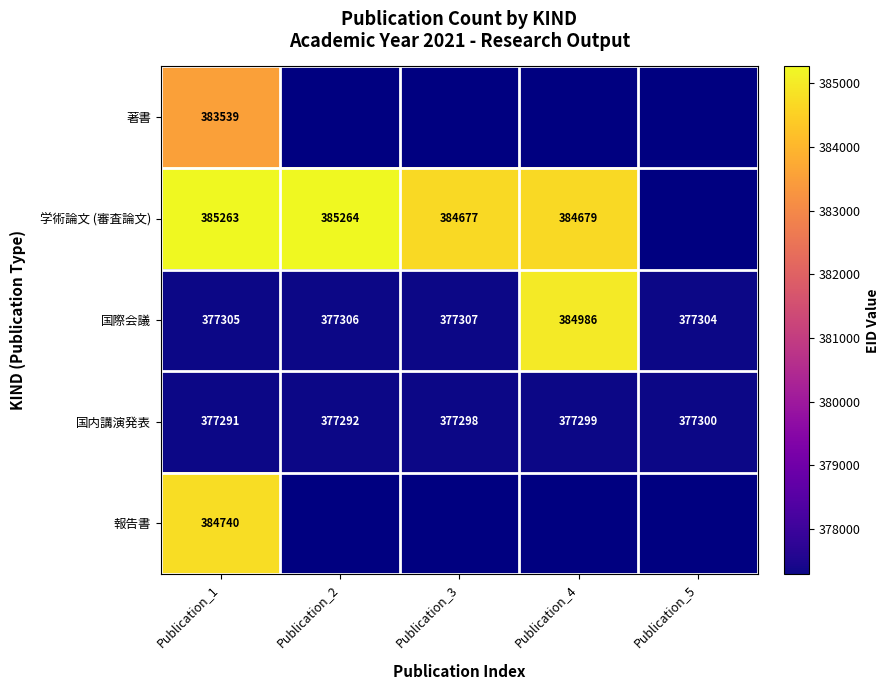

True or false: 国内講演発表 has a value of 377298 at Publication_3.

True